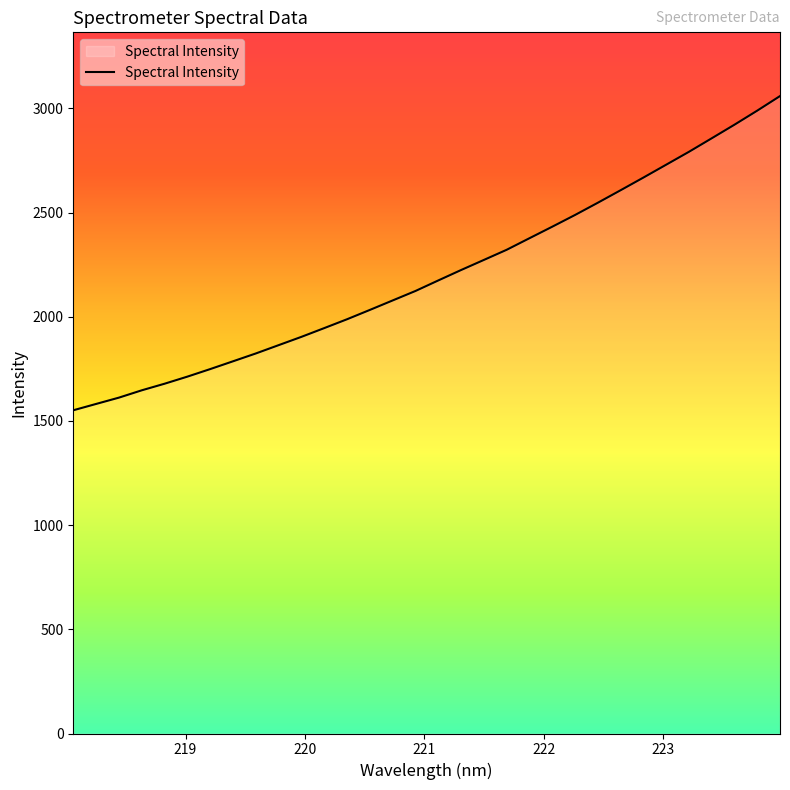

What is the smallest value displayed?

1551.3